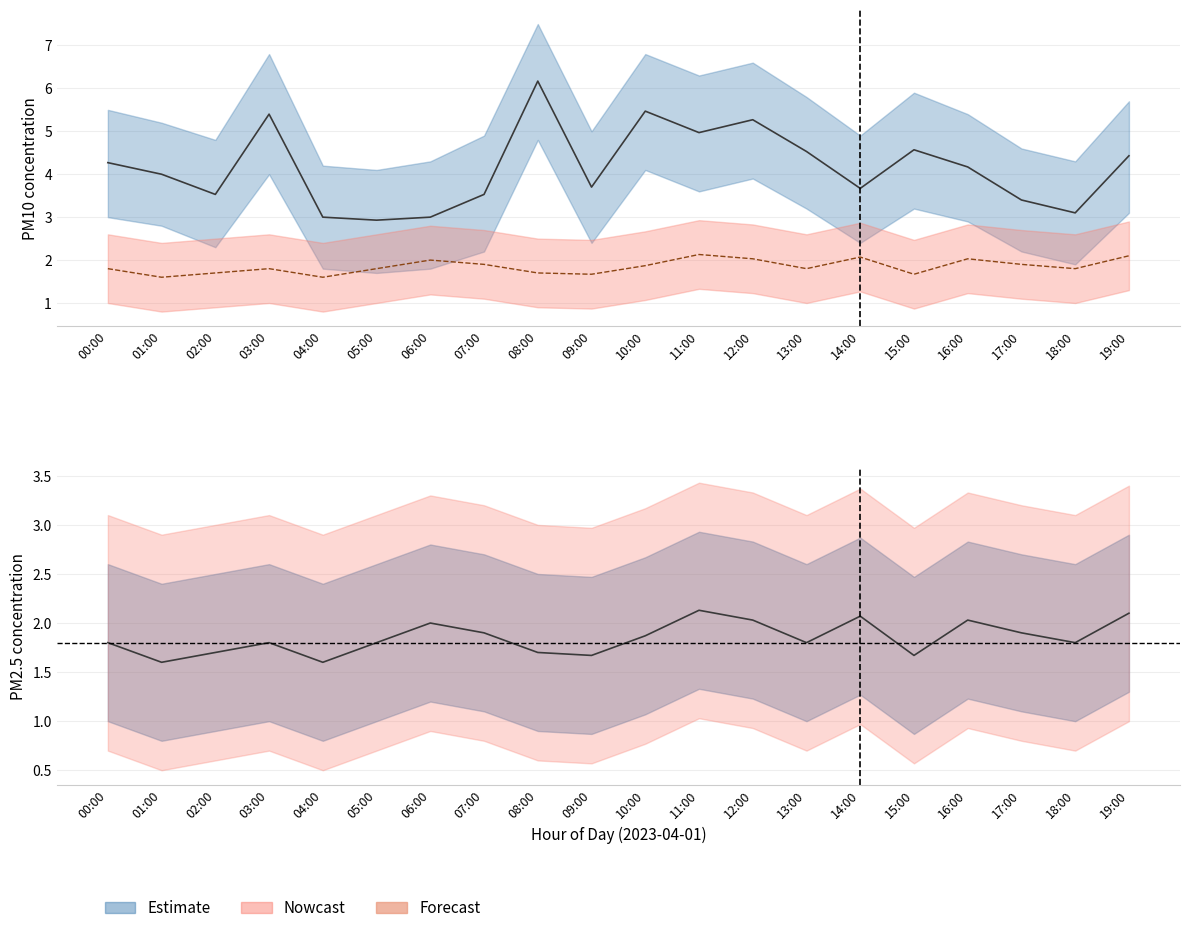

What is the value of the P2 mean point at the 20th from the left?

2.1